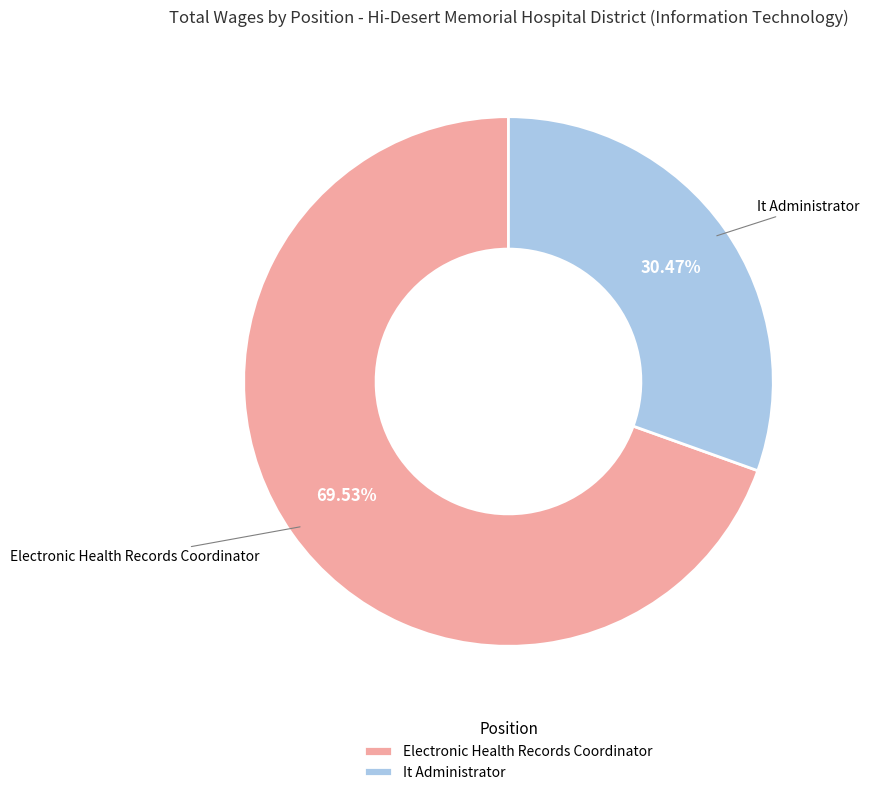

How many slices are in this pie chart?

2